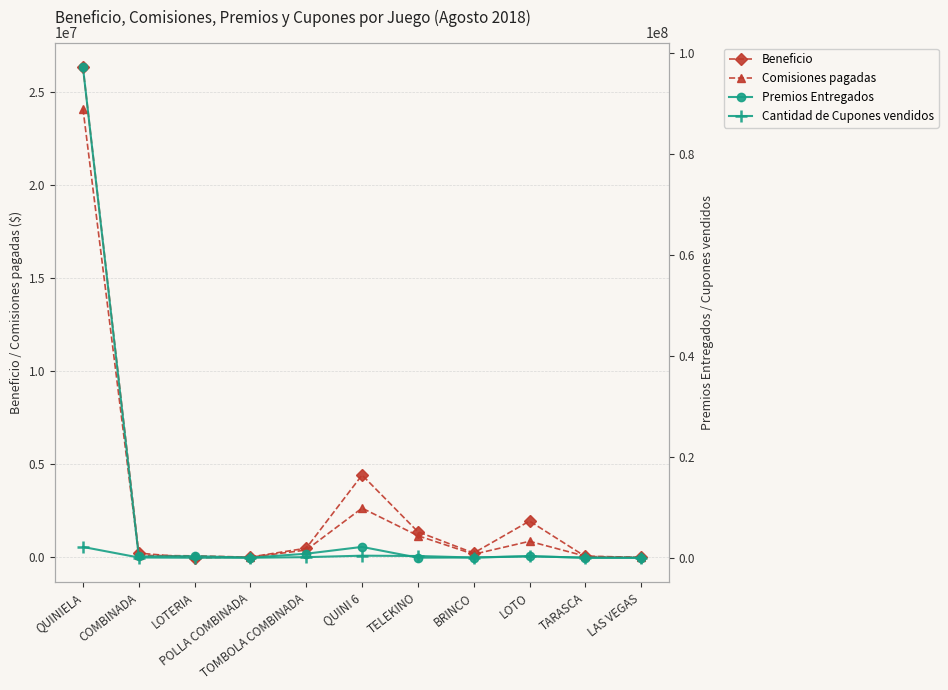

Which category has the lowest value in the Beneficio series?

LOTERIA